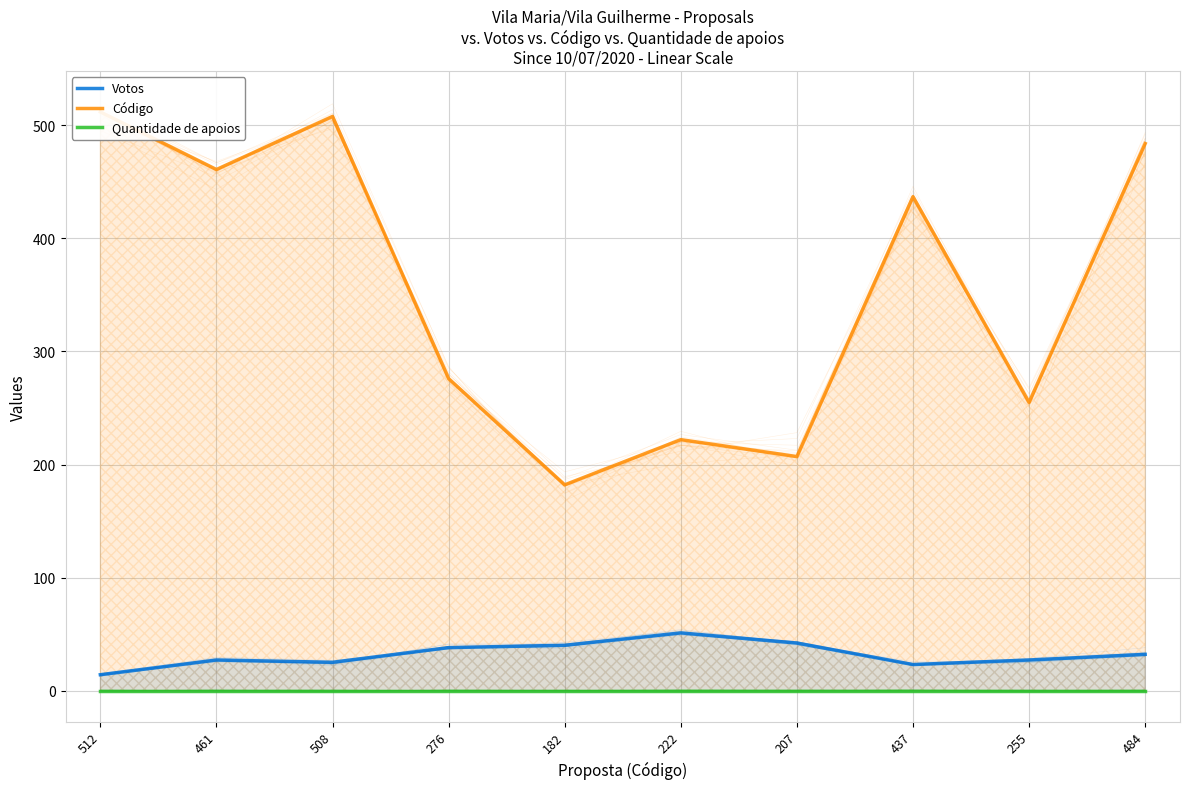

Which category has the highest value in the Código series?

512